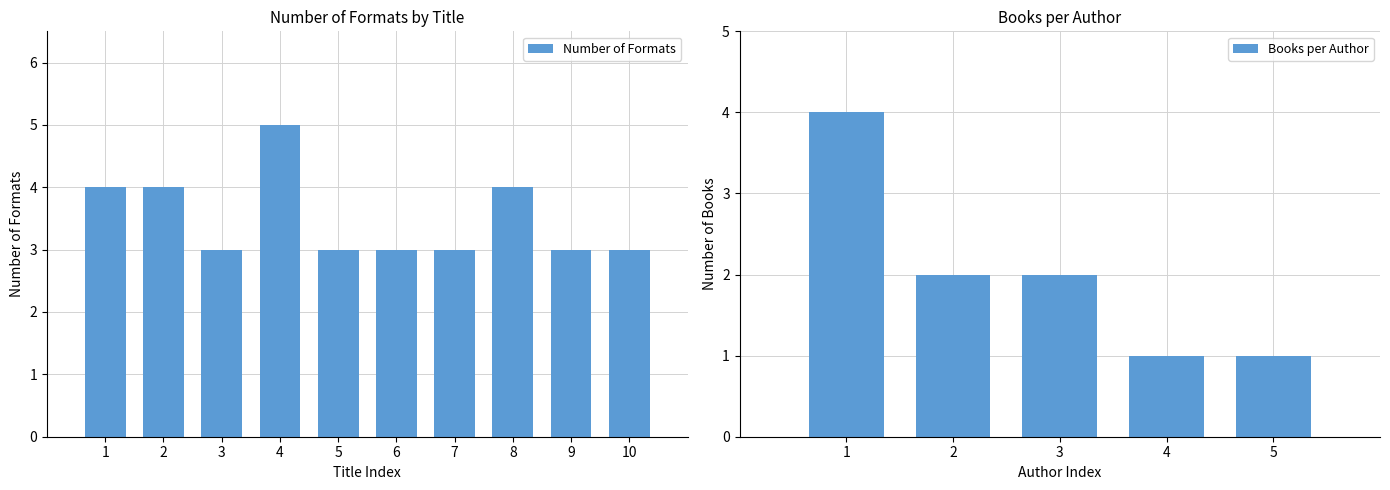

The value of Number of Formats at 9 is 3. True or false?

True